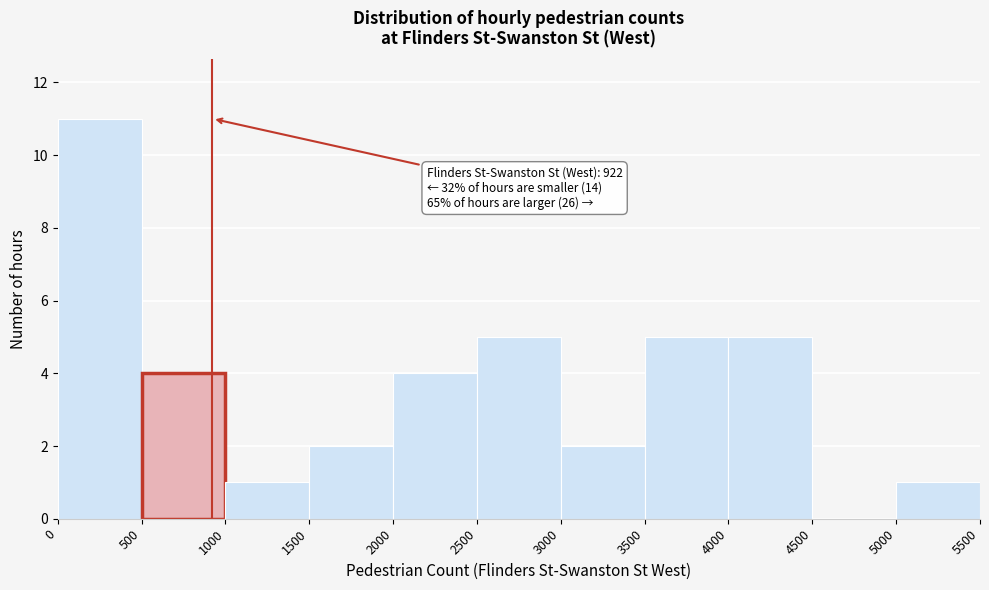

Which range on the x-axis has the tallest bar?

0 to 500